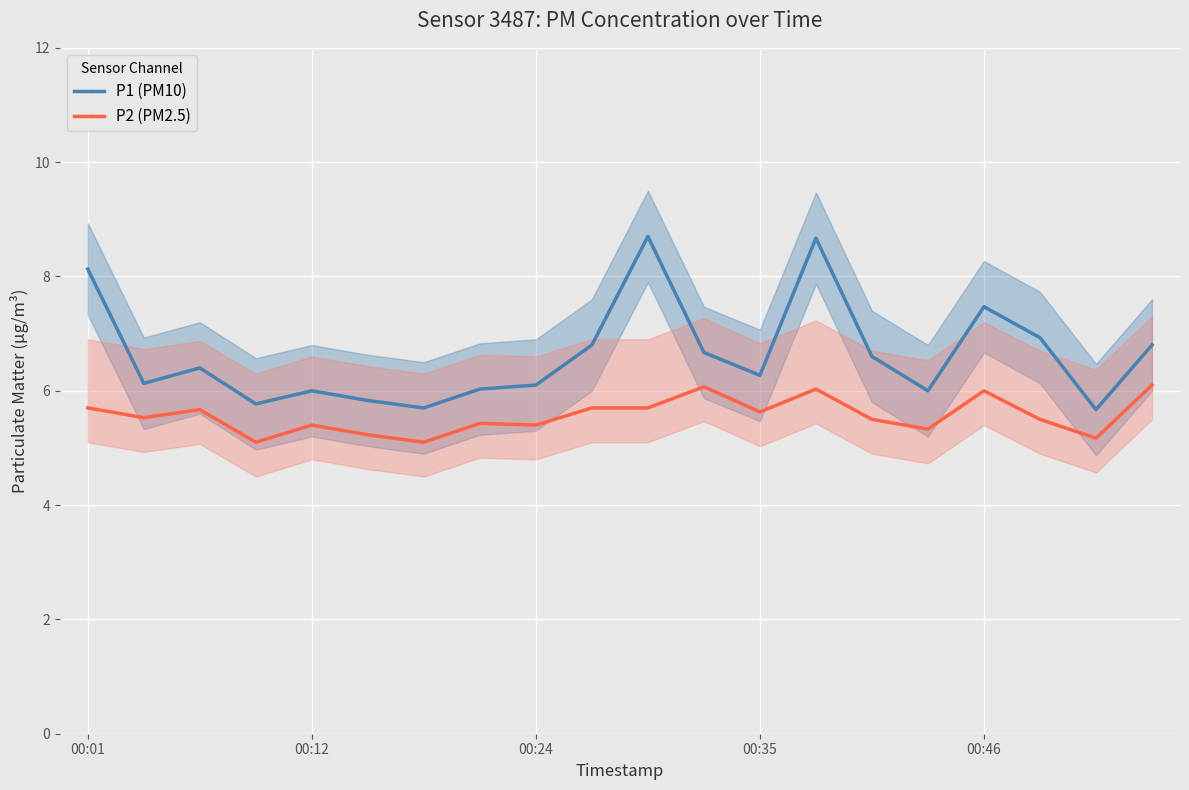

At which label does P1 (PM10) first exceed 6?

00:01